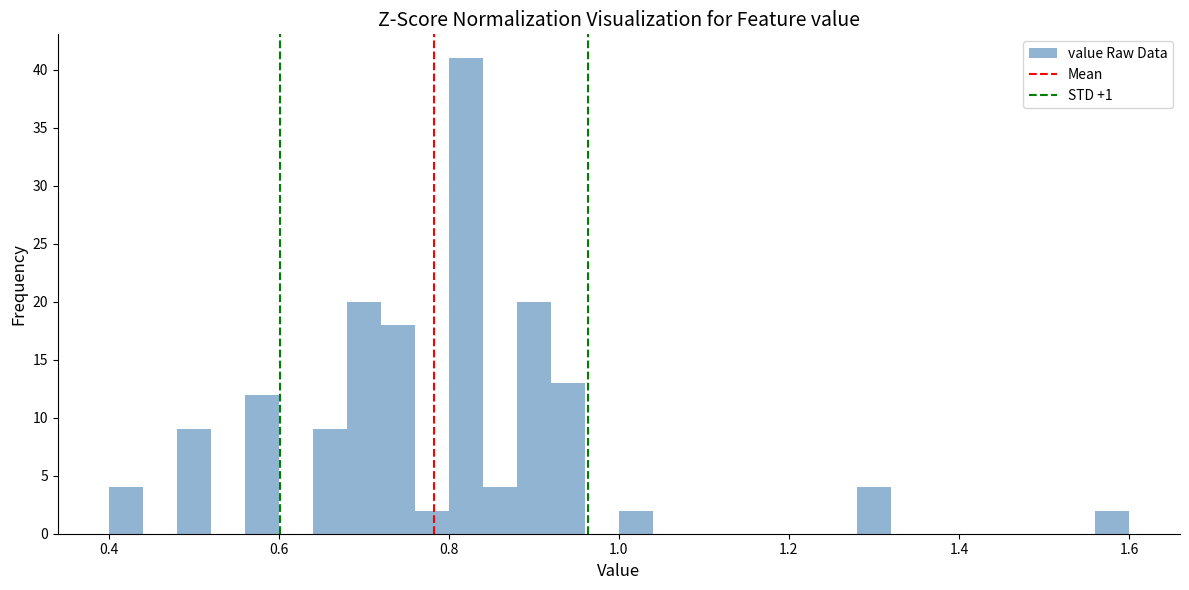

Around what value on the x-axis is the tallest bar? Give the approximate position of its centre, as read against the axis.

0.82